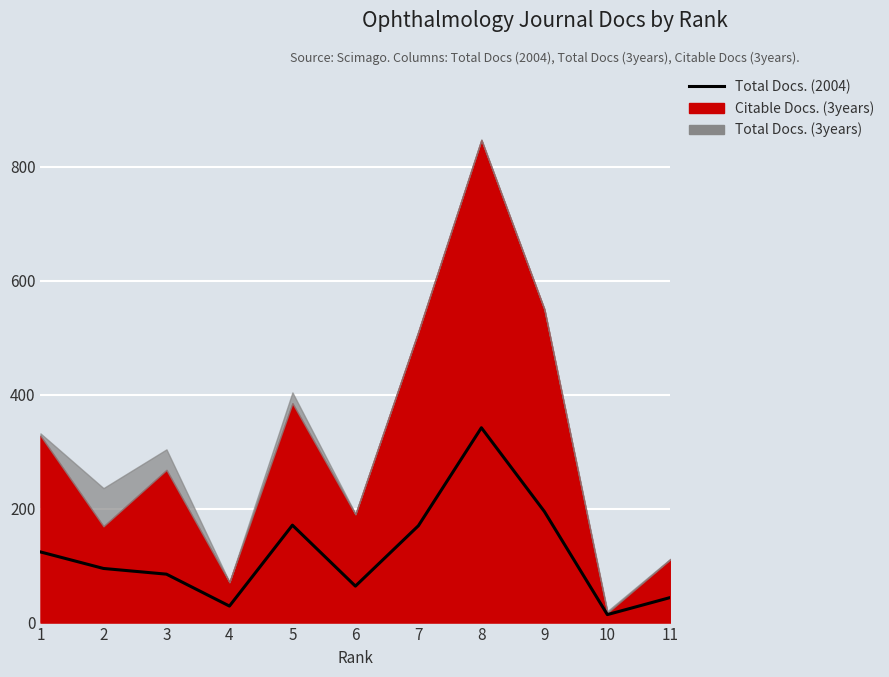

At which label is the value closest to 178?

5